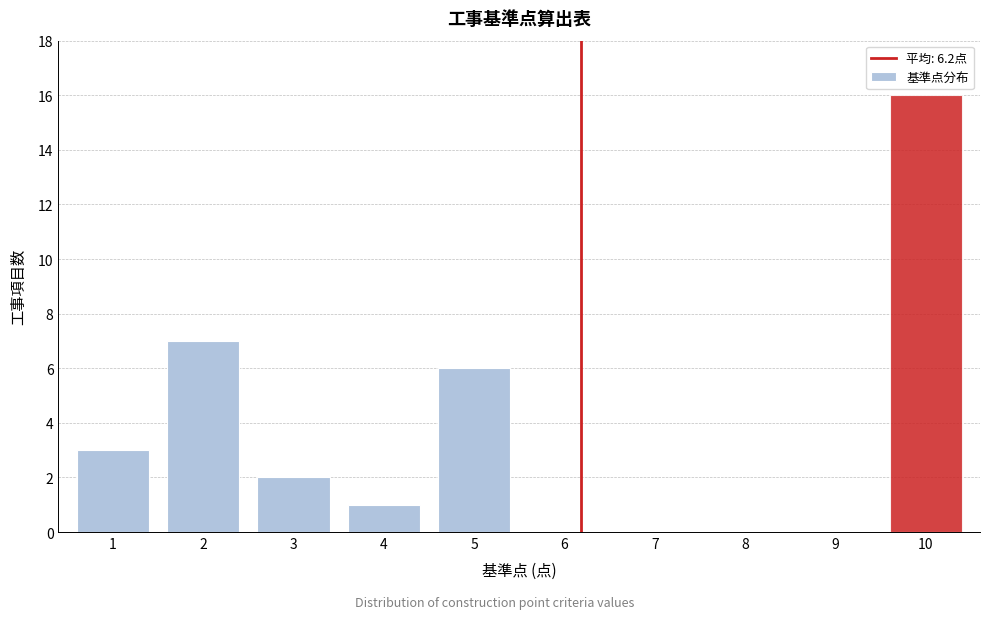

Reading left to right, transcribe this chart: for each bar, give the range it covers on the x-axis and its height. The values are not printed on the chart, so give them approximately, as read against the axis.

0.5 to 1.5: 3
1.5 to 2.5: 7
2.5 to 3.5: 2
3.5 to 4.5: 1
4.5 to 5.5: 6
5.5 to 6.5: 0
6.5 to 7.5: 0
7.5 to 8.5: 0
8.5 to 9.5: 0
9.5 to 10.5: 16